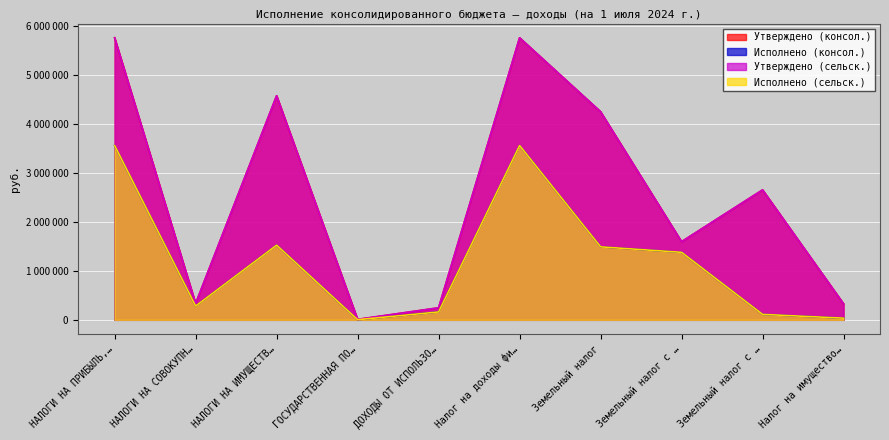

True or false: Исполнено (сельск.) and Утверждено (сельск.) intersect in this chart.

False